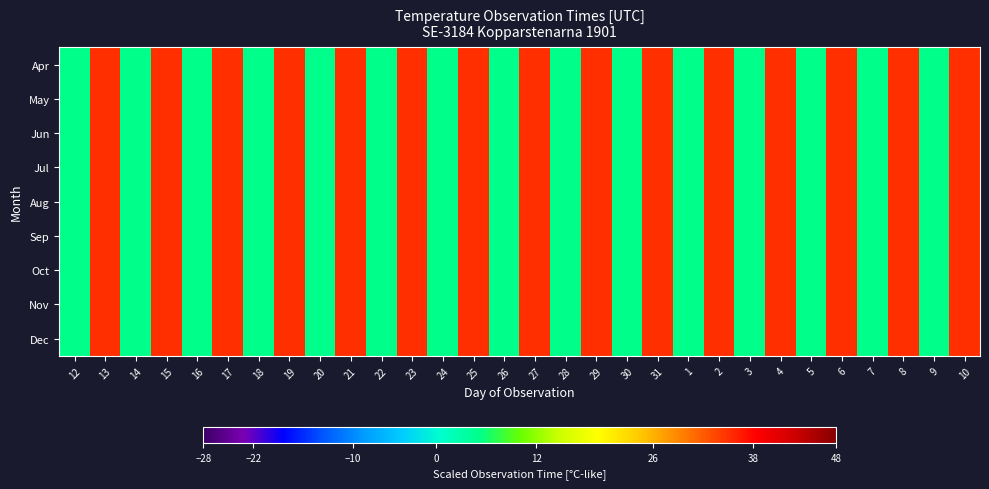

What is the greatest value displayed?

35